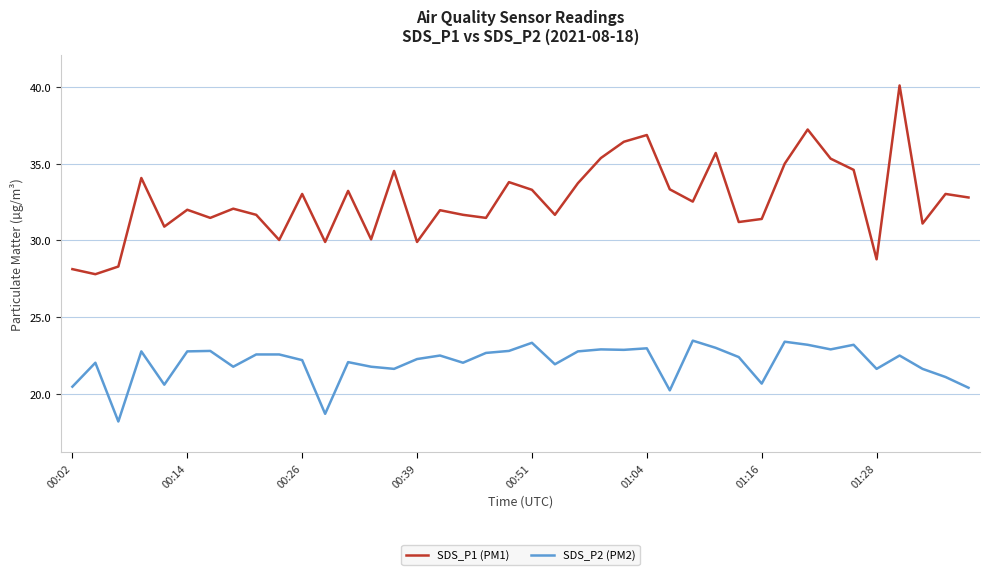

List the series in order of their peak value, highest first.

SDS_P1 (PM1), SDS_P2 (PM2)